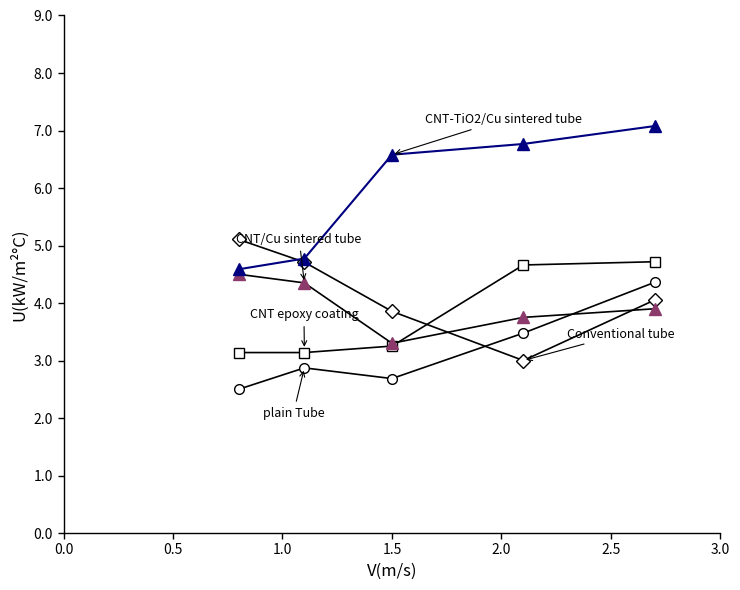

What is the greatest value displayed?

7.1